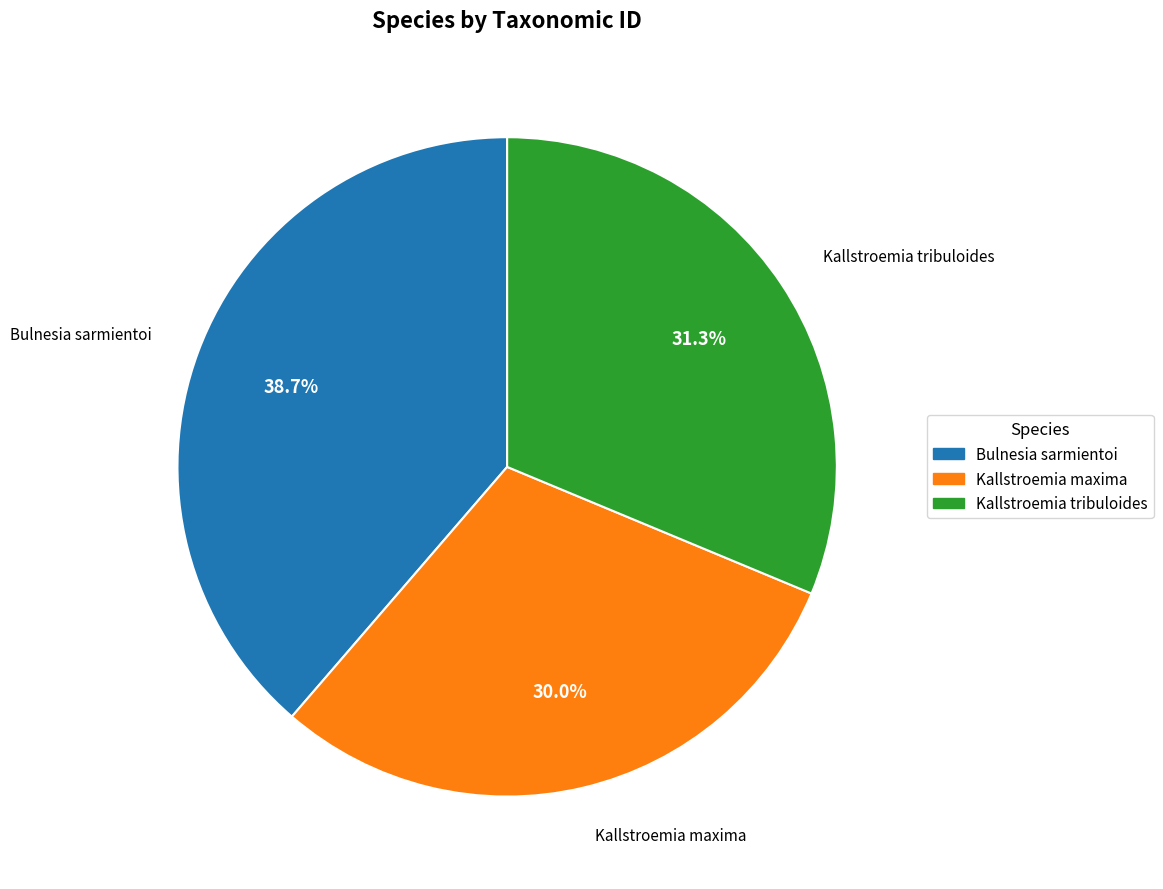

Combined, what portion of the pie is Bulnesia sarmientoi and Kallstroemia tribuloides?

70.0%